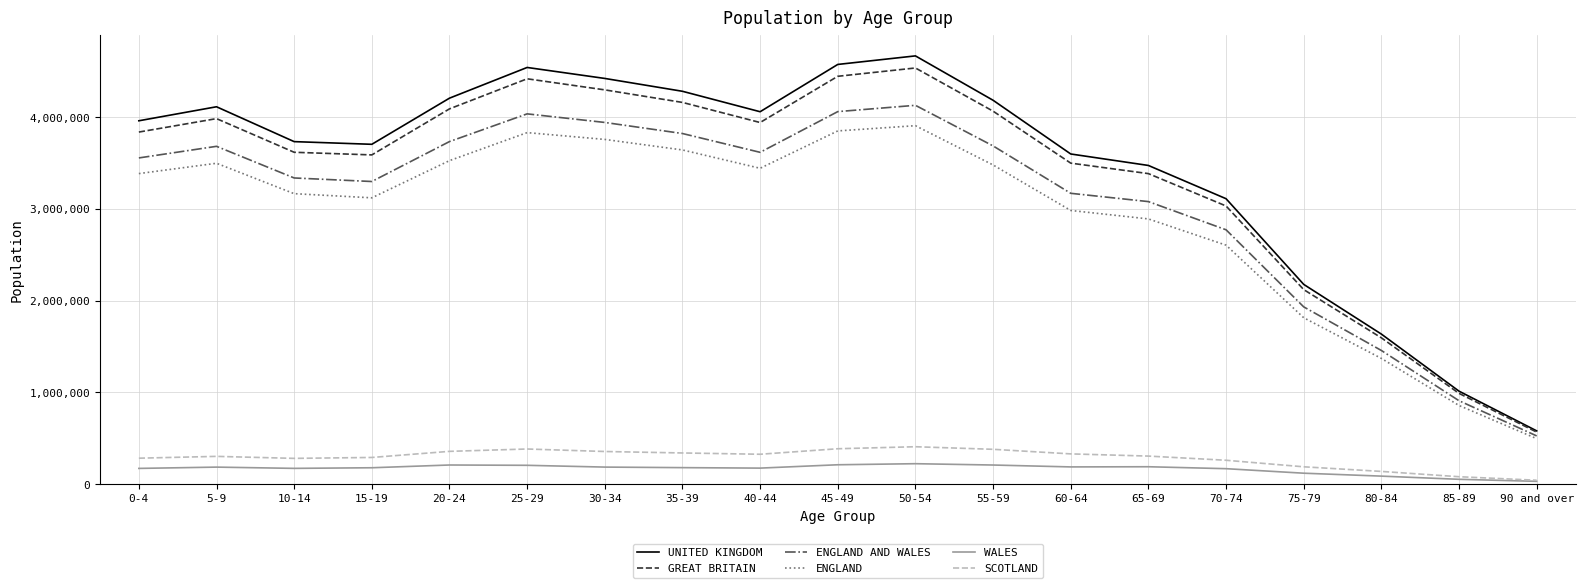

Is the value of SCOTLAND at 85-89 greater than the value of UNITED KINGDOM at 10-14?

No